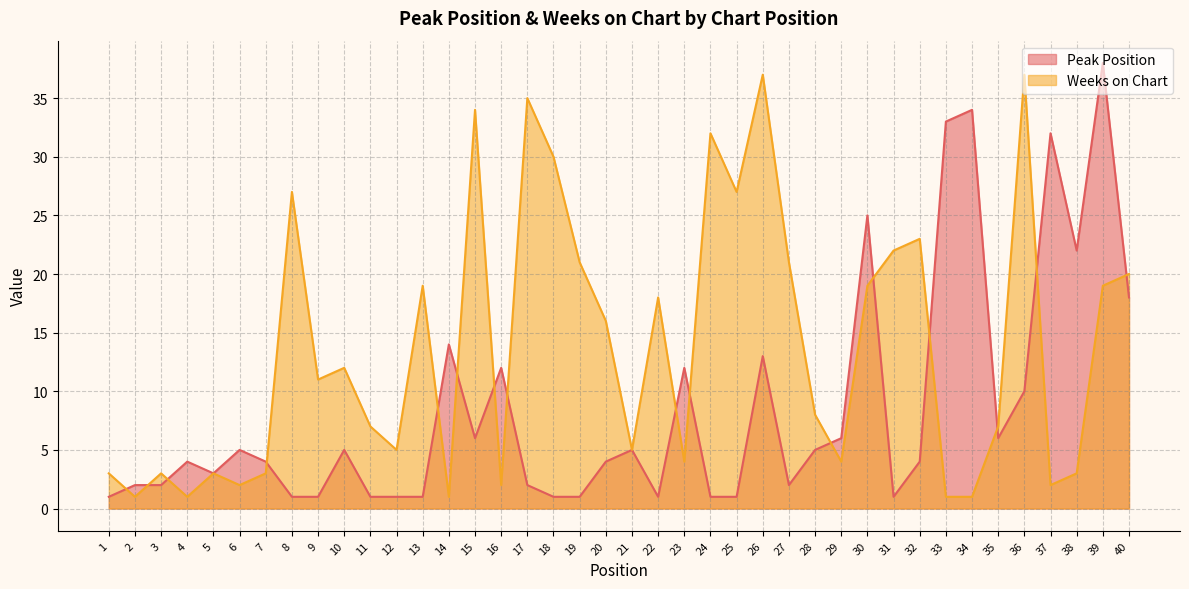

What are all the series names shown in the legend?

Peak Position, Weeks on Chart